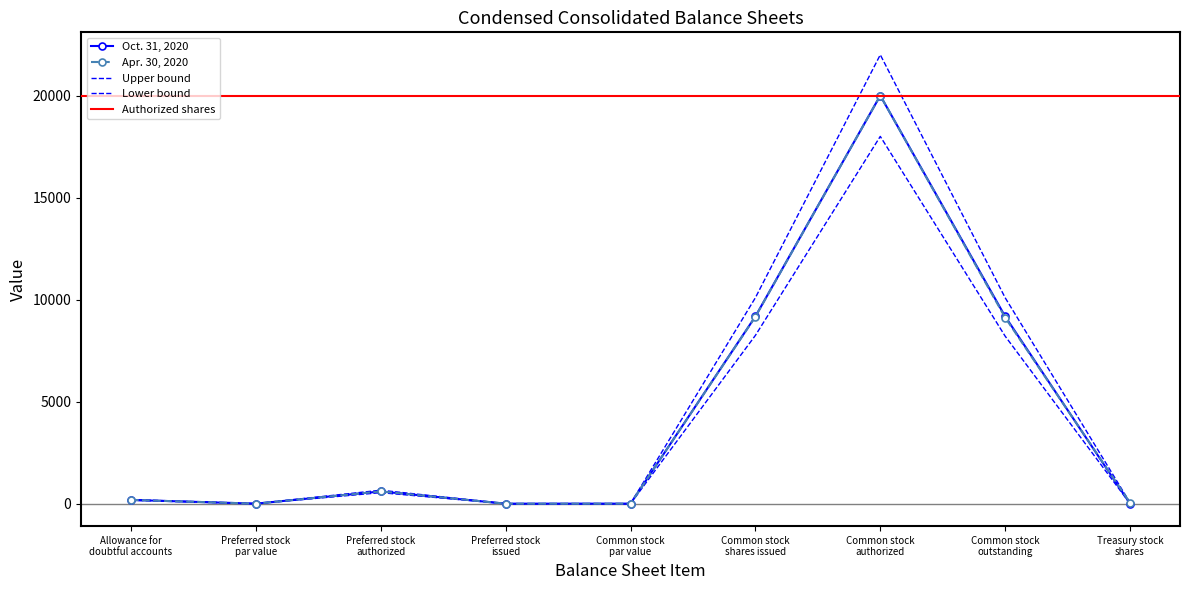

At which category does Apr. 30, 2020 reach its first local valley?

Preferred stock
par value